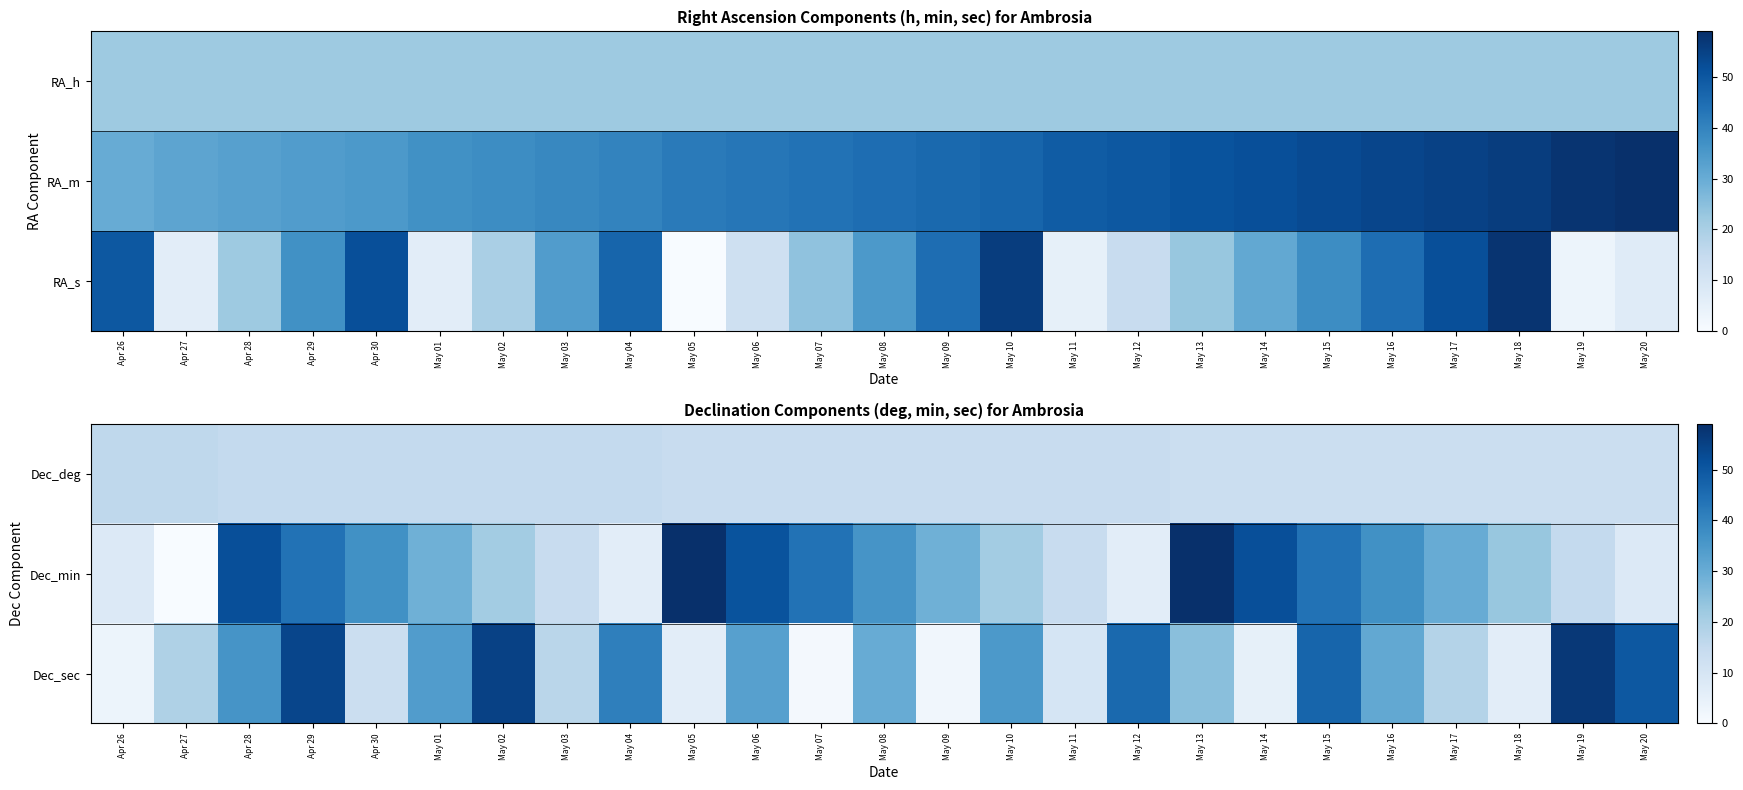

Between May 14 and May 11, which is larger?

May 11